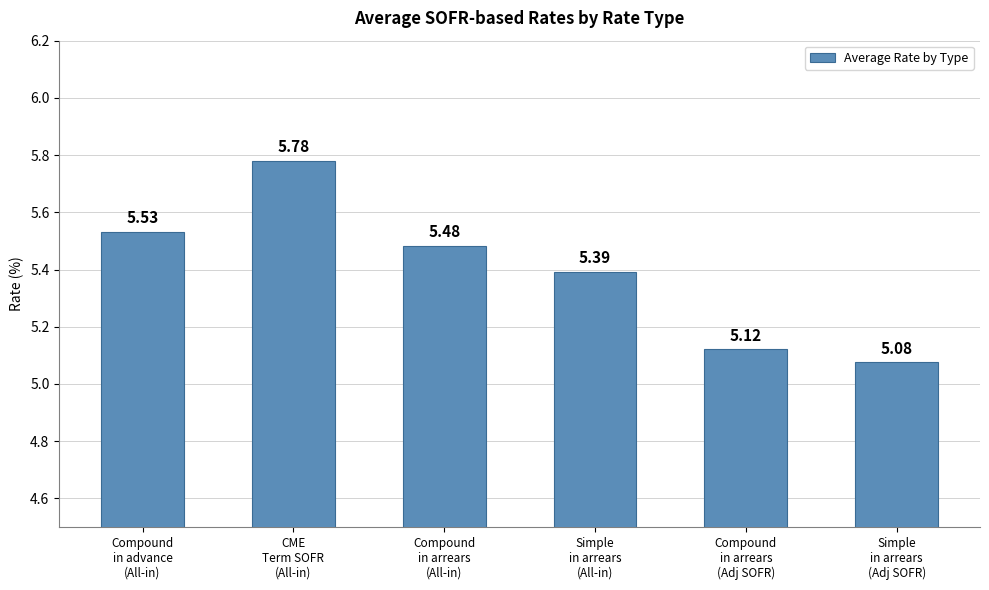

What is the difference between the maximum and second lowest values?

0.7